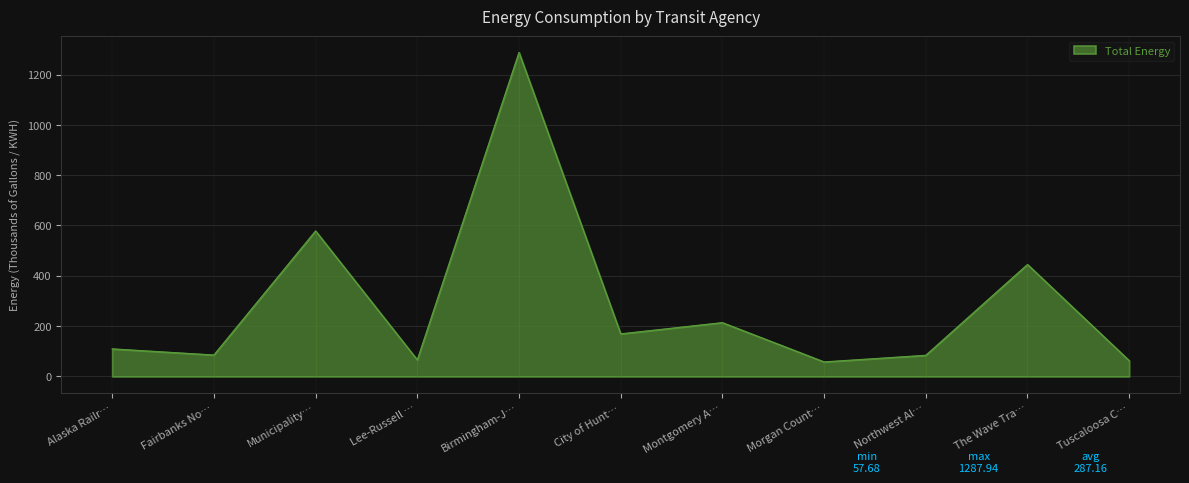

What is the lowest value of the Total Energy series?

57.7